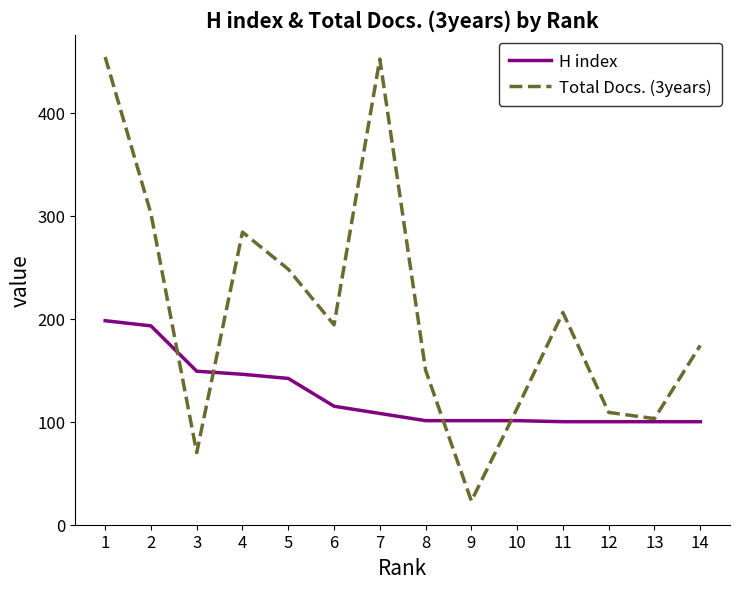

What are all the series names shown in the legend?

H index, Total Docs. (3years)